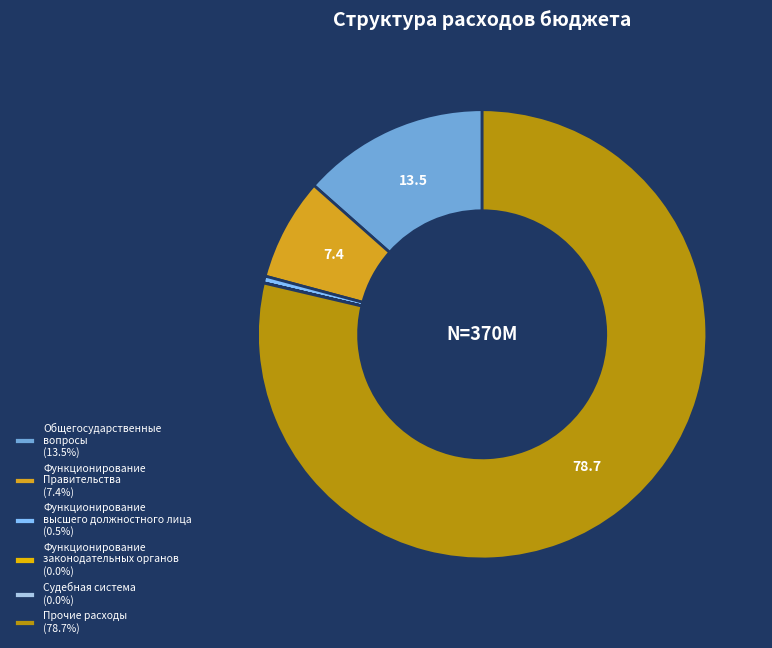

Which slice is the smallest?

Судебная система